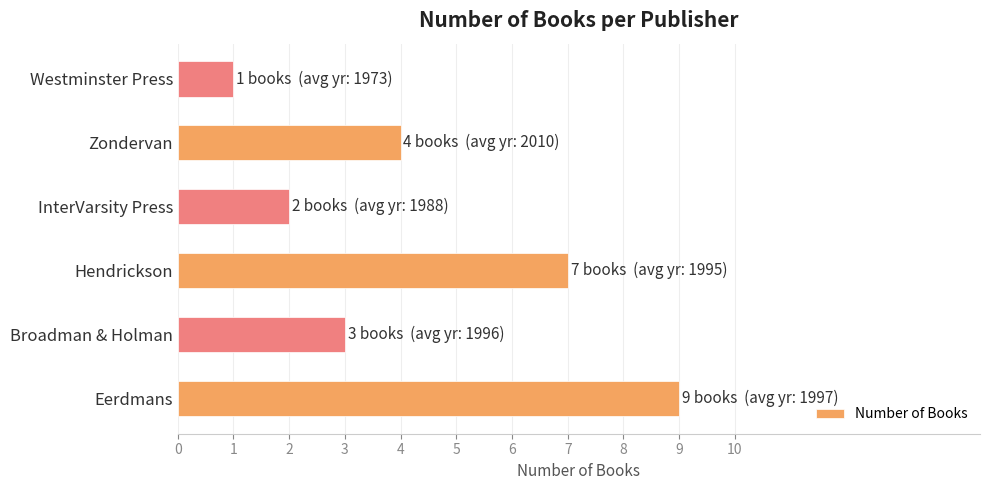

The chart shows a value of 3 at Broadman & Holman. True or false?

True